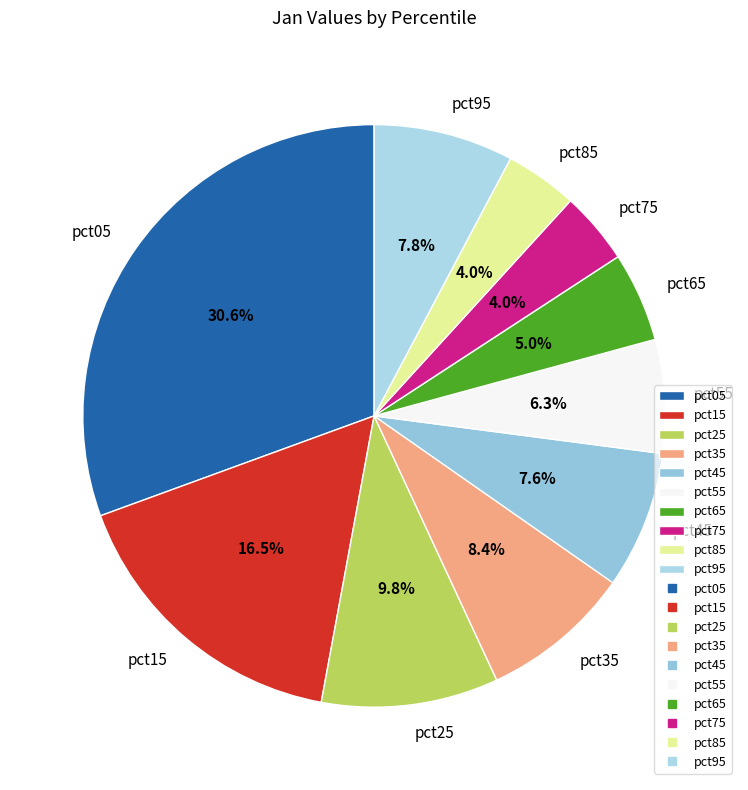

Approximately how many times larger is the value at pct15 compared to pct45?

2.2